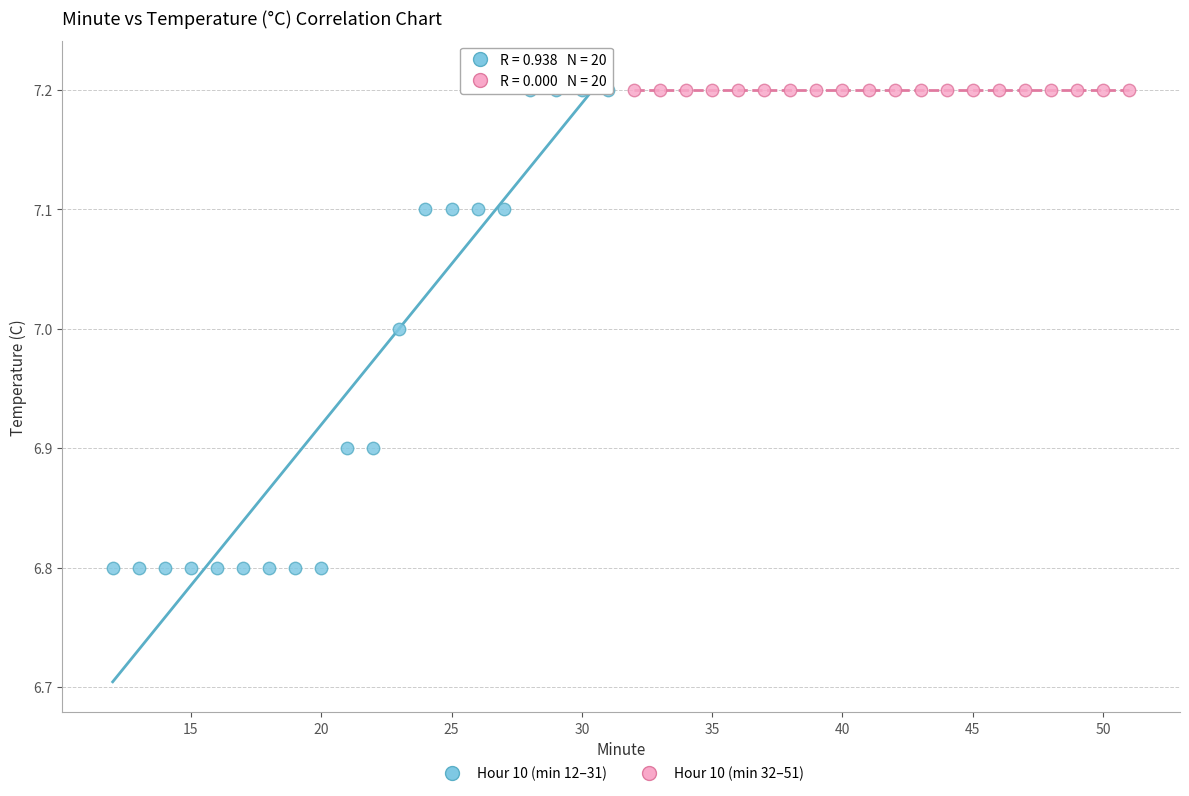

Which series contains the lowest Y value?

Hour 10 (min 12–31)